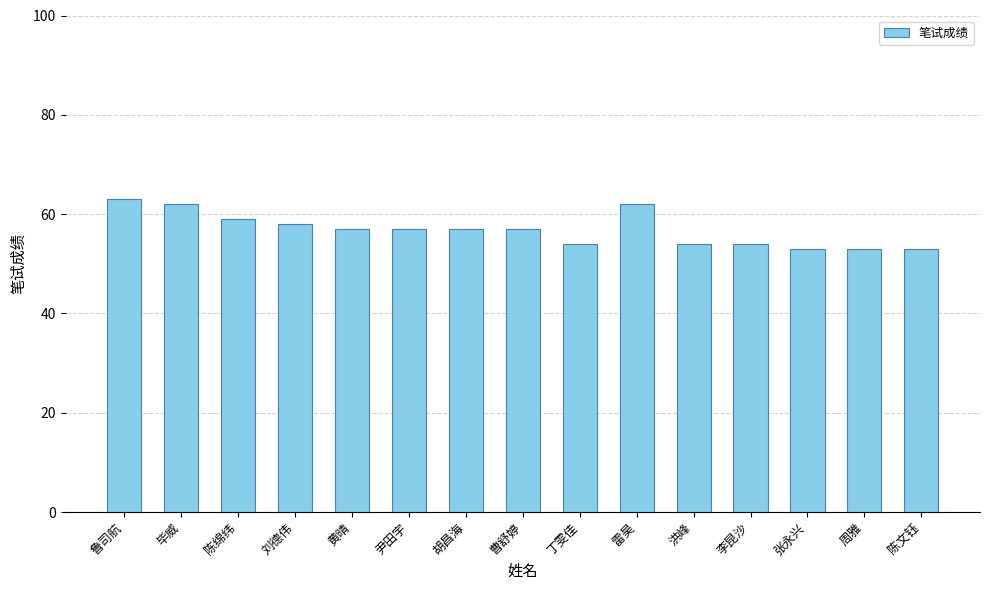

At which label is the value closest to 58?

刘德伟